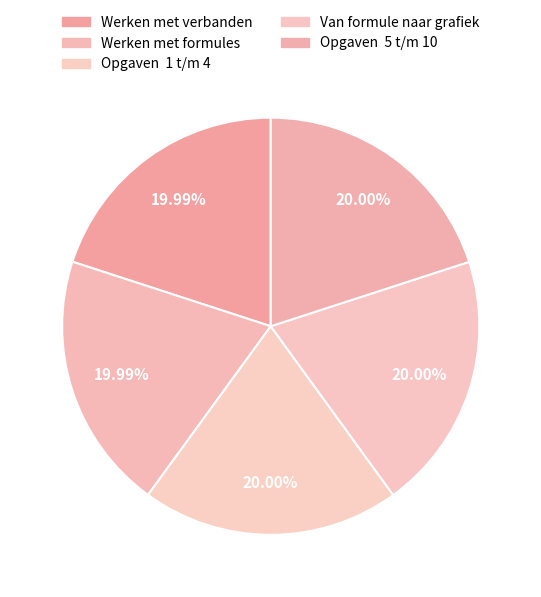

What percentage is the Van formule naar grafiek slice, to the nearest percent?

20%